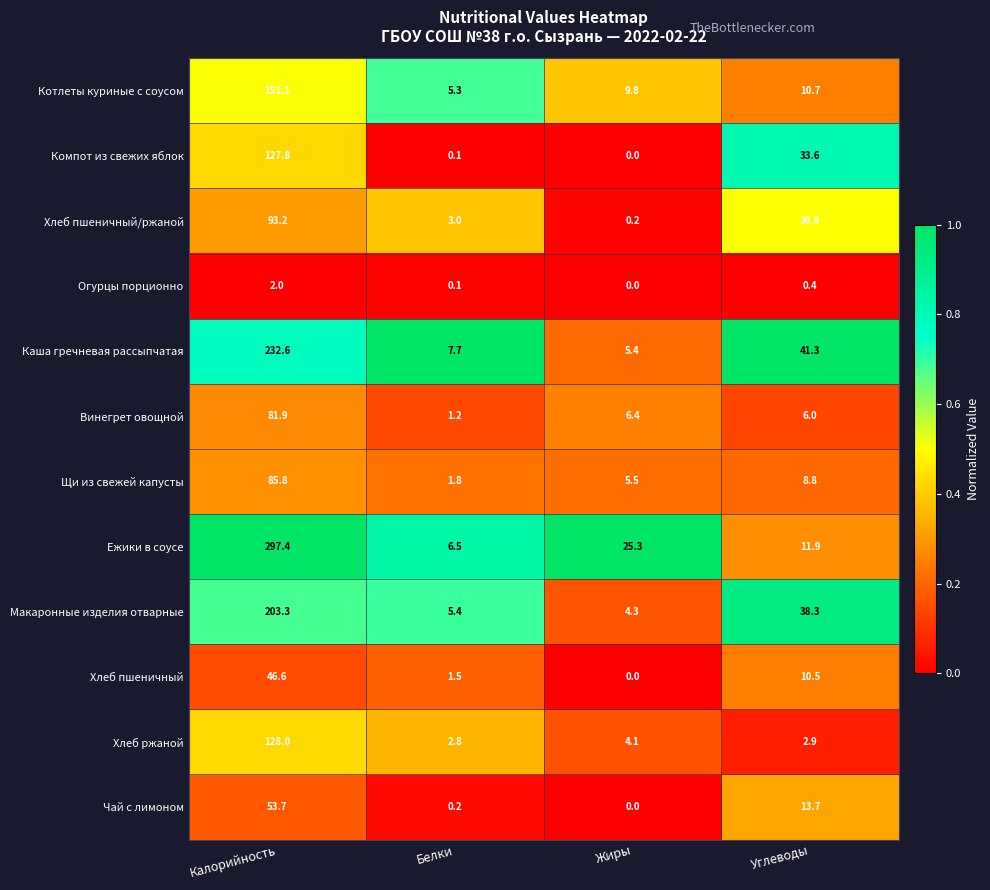

Which series has the largest total across all categories?

Ежики в соусе